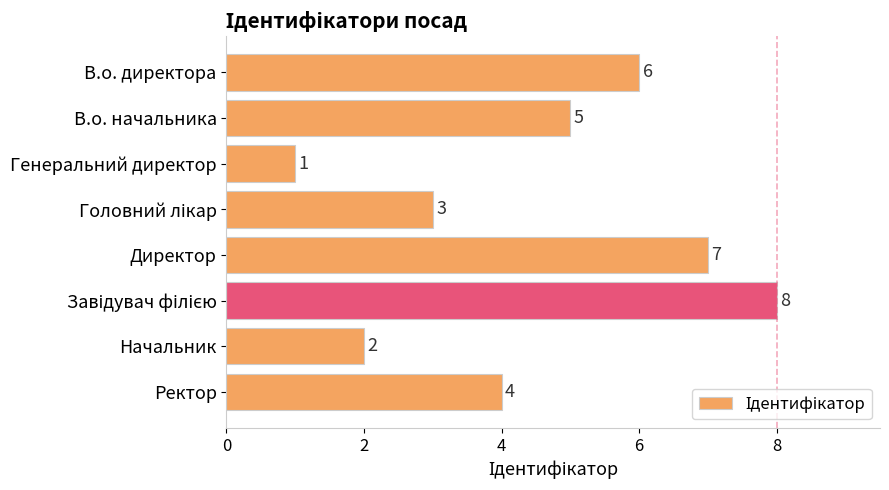

What is the smallest value displayed?

1